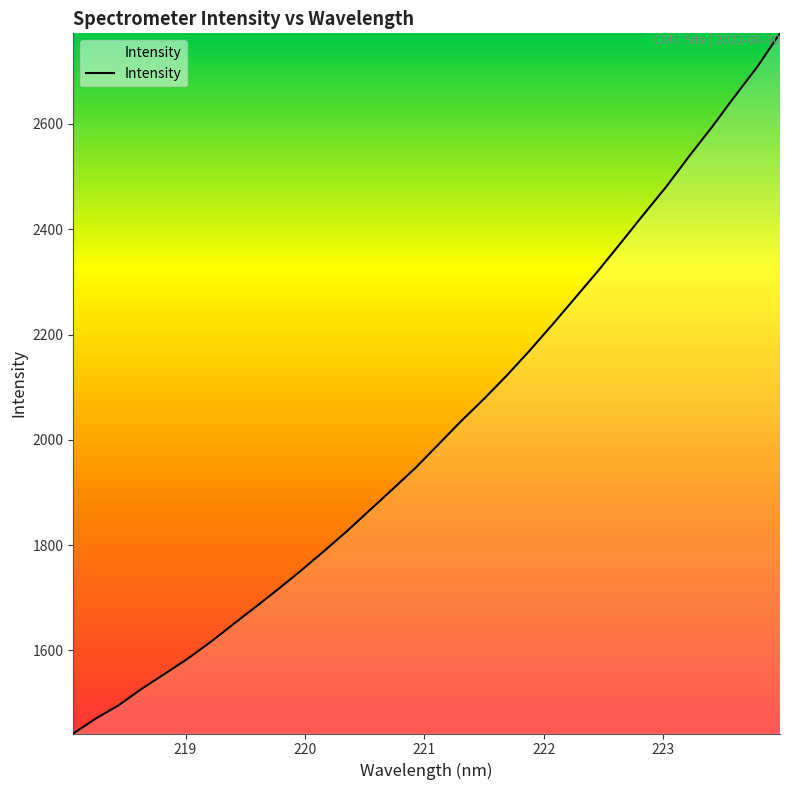

Reading left to right, what are all the values shown in this chart?

1442.3	1471.0	1496.3	1527.3	1555.4	1584.0	1615.5	1649.5	1683.1	1717.1	1752.4	1789.1	1826.8	1866.7	1906.4	1946.8	1990.9	2035.5	2077.5	2122.0	2169.1	2218.6	2269.3	2320.3	2373.6	2427.6	2480.6	2538.1	2593.4	2651.7	2708.3	2772.1